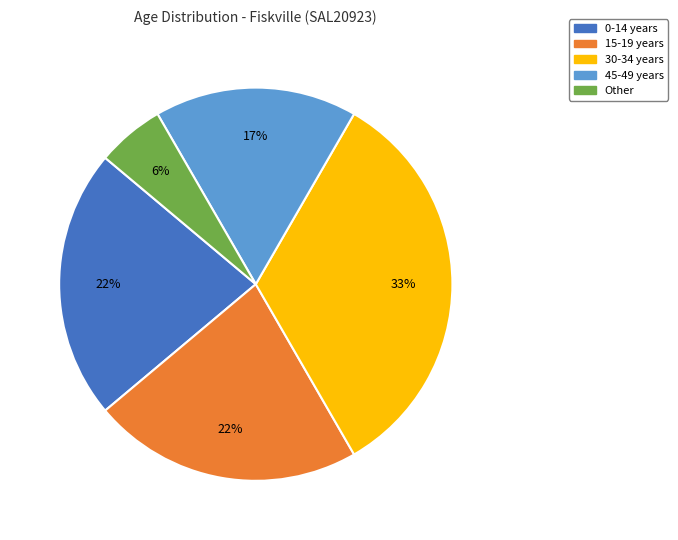

How many slices are in this pie chart?

5